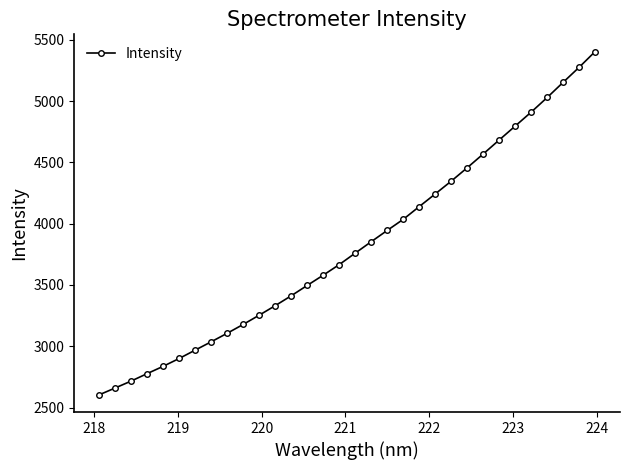

What is the difference between the second highest and second lowest values?

2617.5